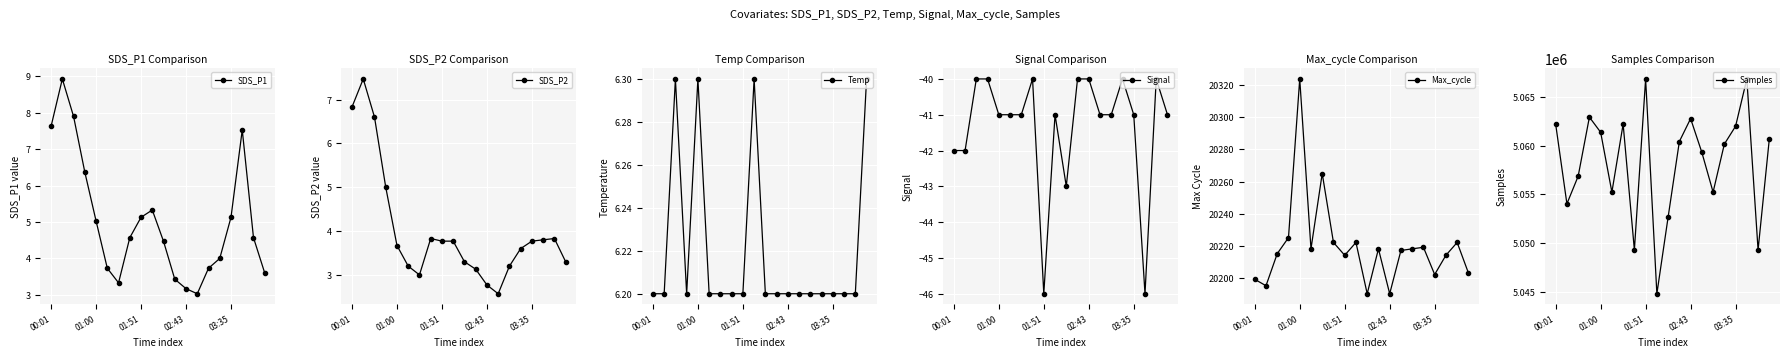

Where is the first local maximum for Max_cycle?

01:00